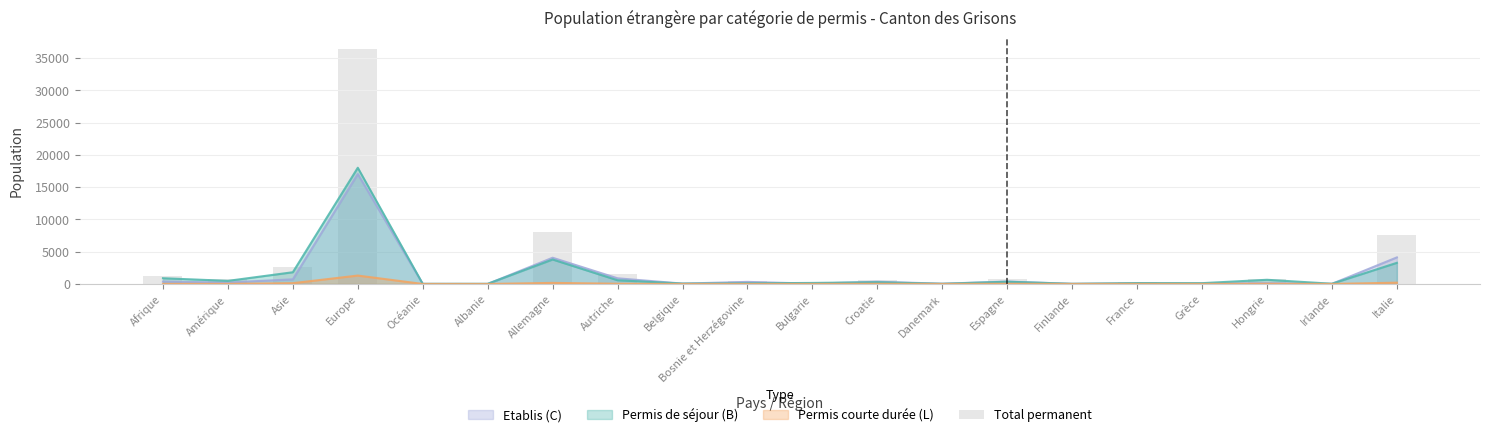

Rank the categories by value from highest to lowest.

Europe, Allemagne, Italie, Asie, Autriche, Afrique, Hongrie, Espagne, Amérique, Croatie, Bosnie et Herzégovine, France, Bulgarie, Grèce, Belgique, Danemark, Irlande, Finlande, Océanie, Albanie